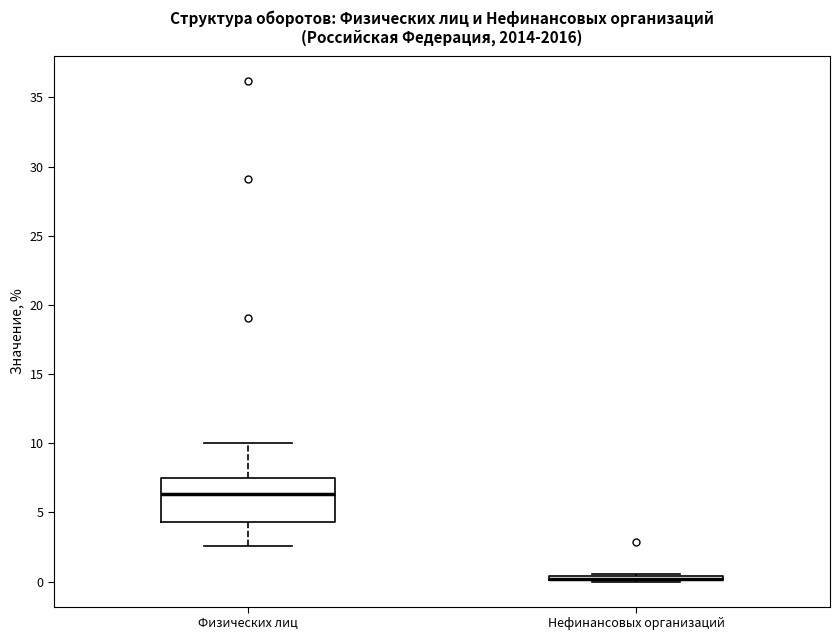

Which box is the tallest, from its lower edge to its upper edge?

Физических лиц